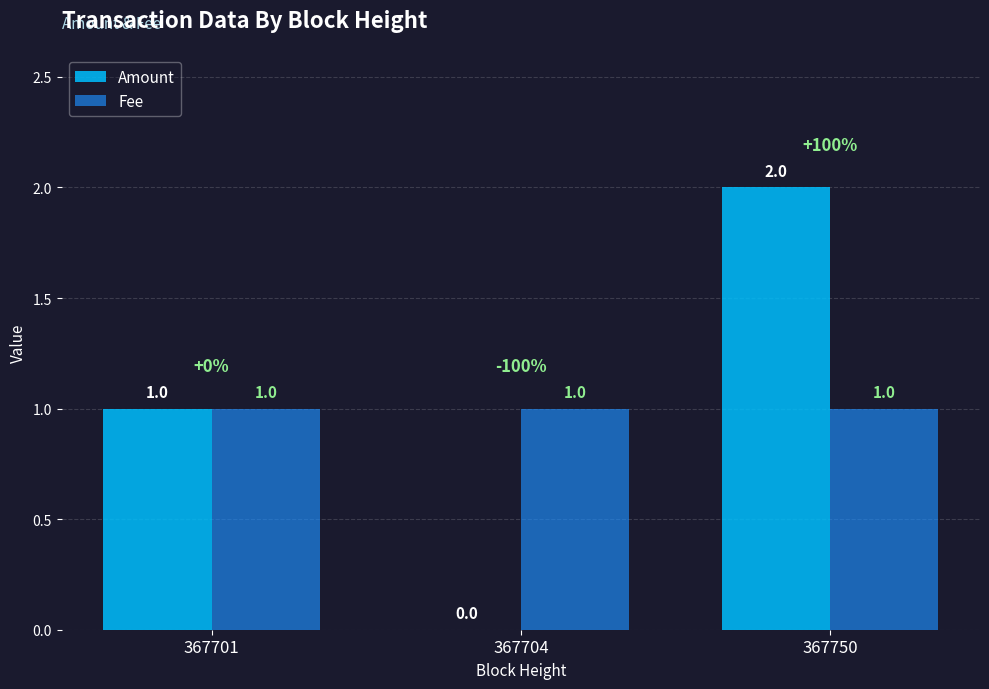

Where is Amount nearest to the value 1?

367701